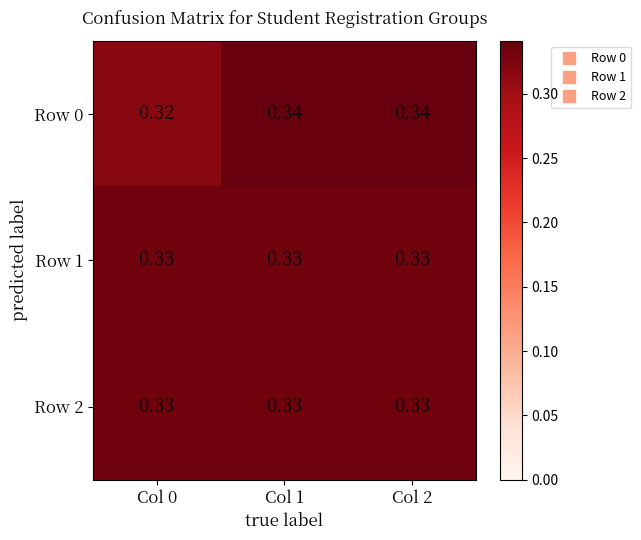

How many series are shown in this chart?

3